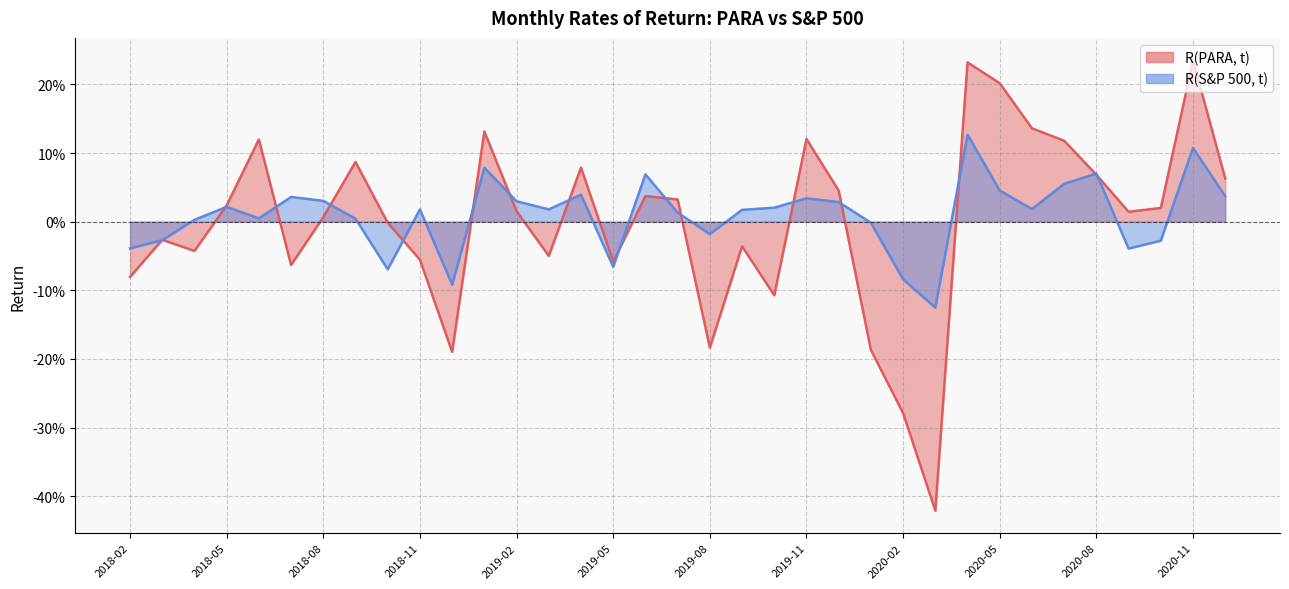

What is the label of the 15th point from the left?

2019-04